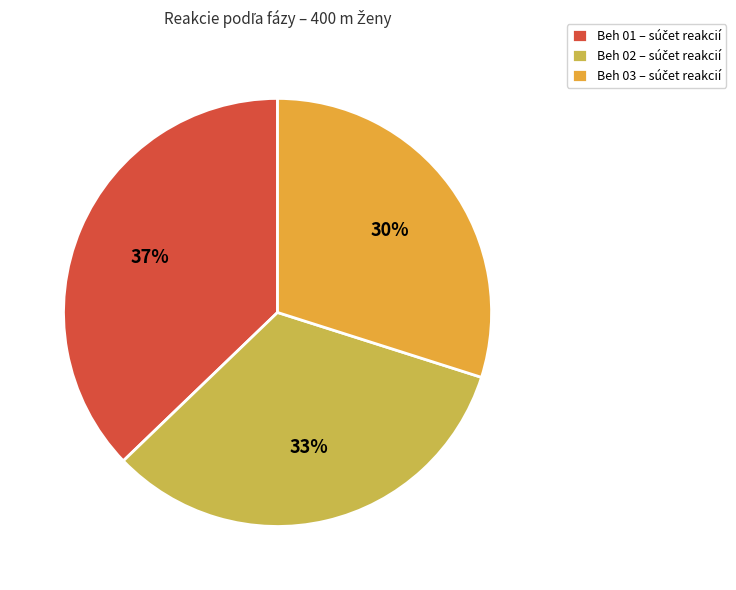

Is there any slice that represents more than half of the pie?

No